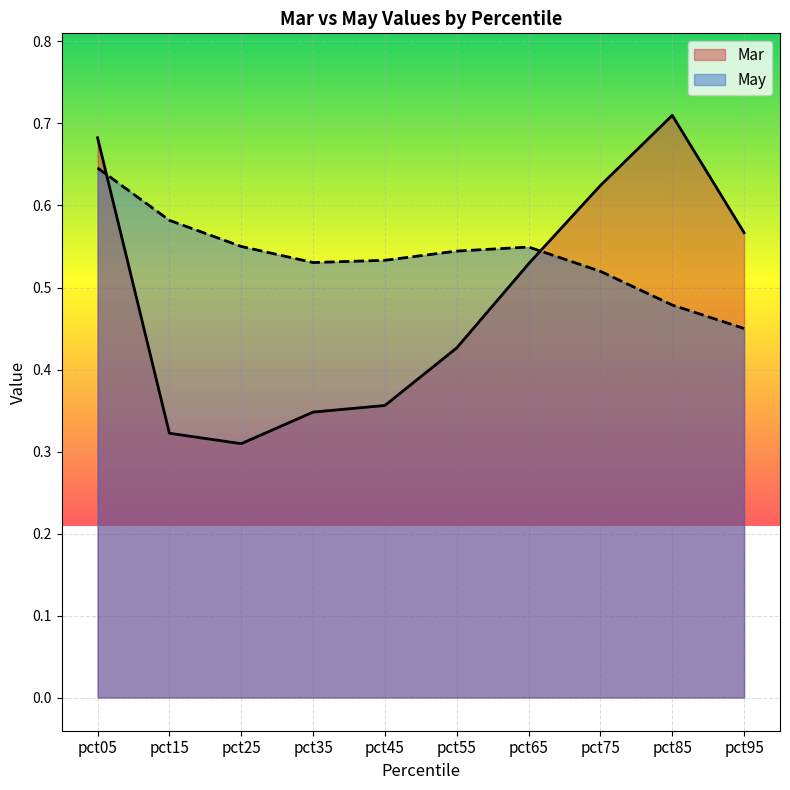

What is the difference between the Mar values at pct15 and pct95?

0.2